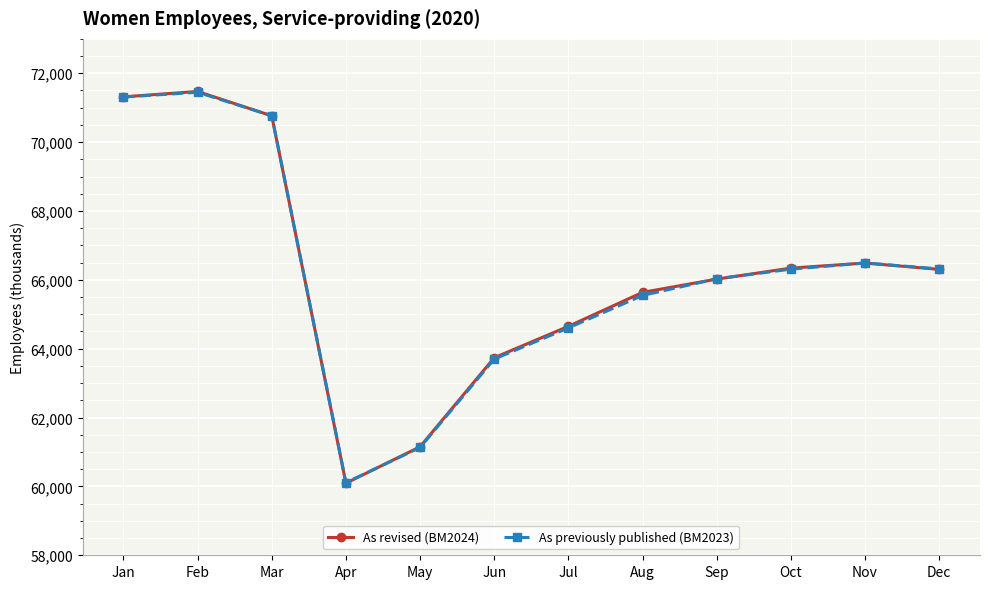

How many series are shown in this chart?

2